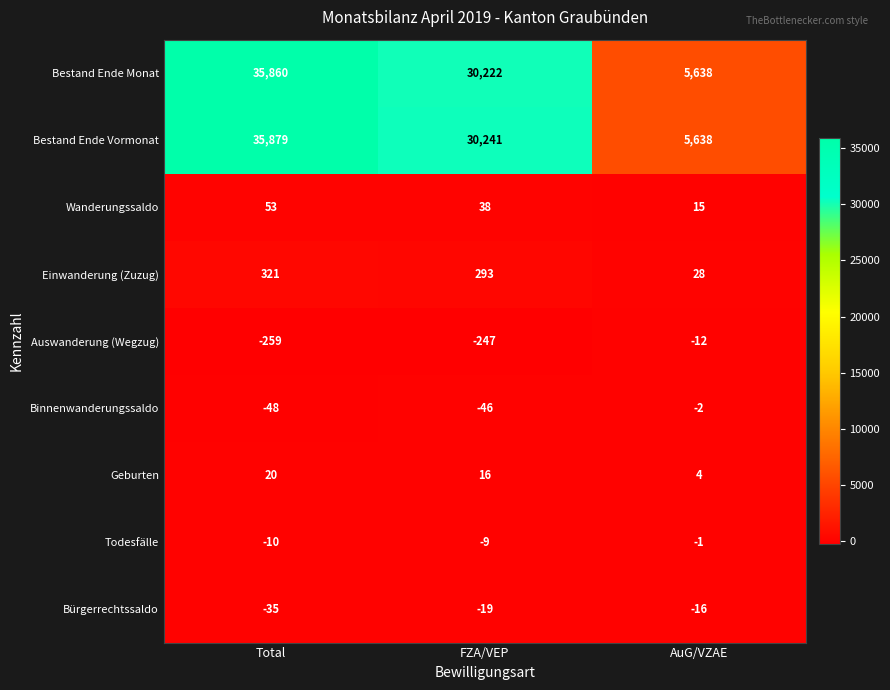

What is the difference between the highest and lowest values at AuG/VZAE?

5654